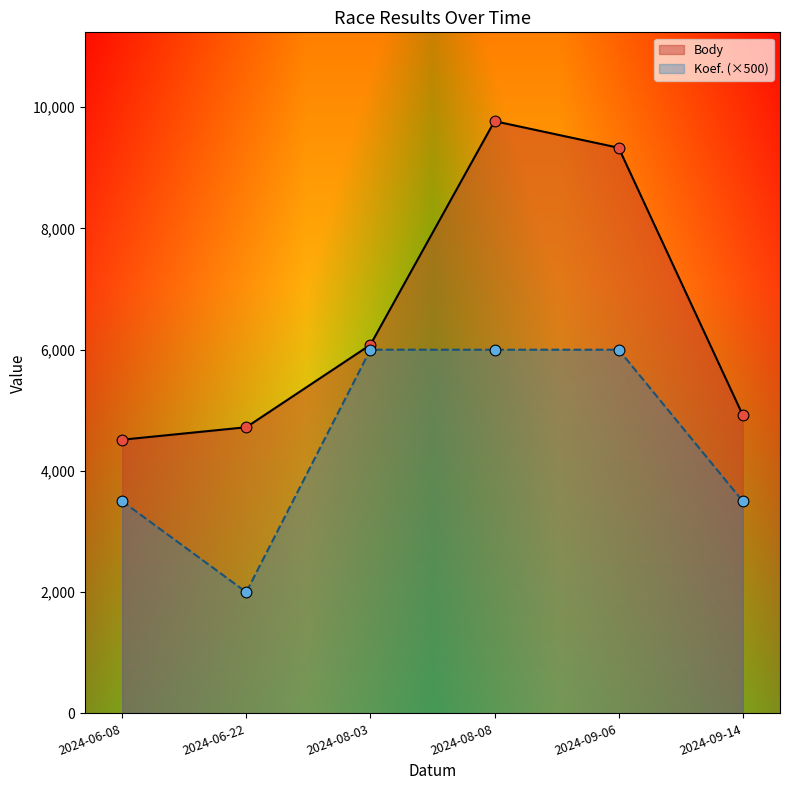

Which series contains the highest Y value?

Body